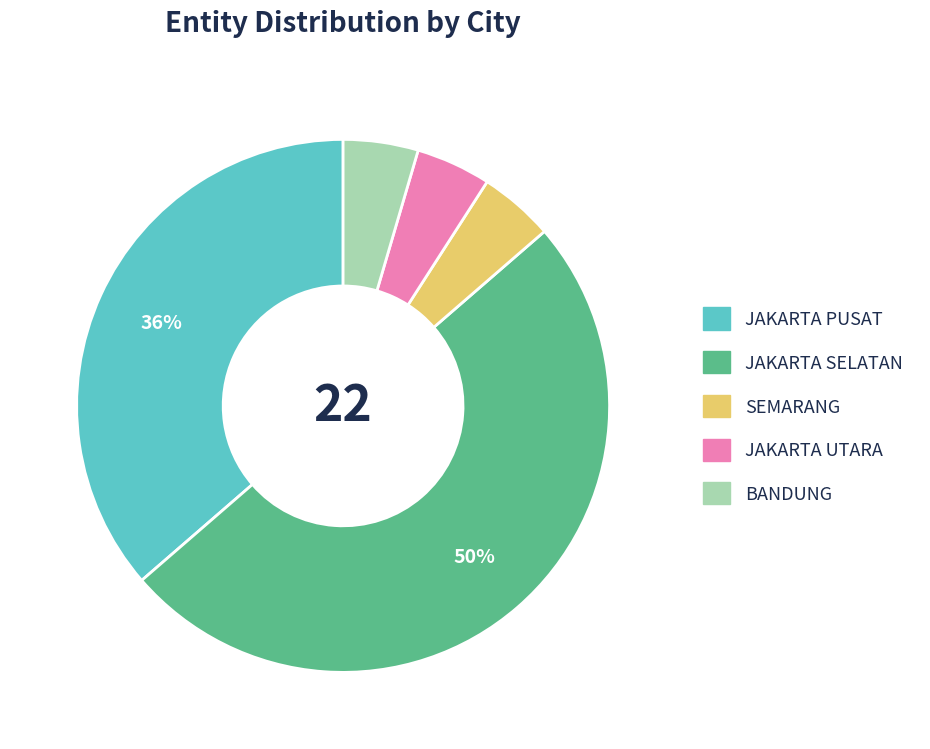

To the nearest percent, what is the difference between the largest and smallest slice percentages?

45%